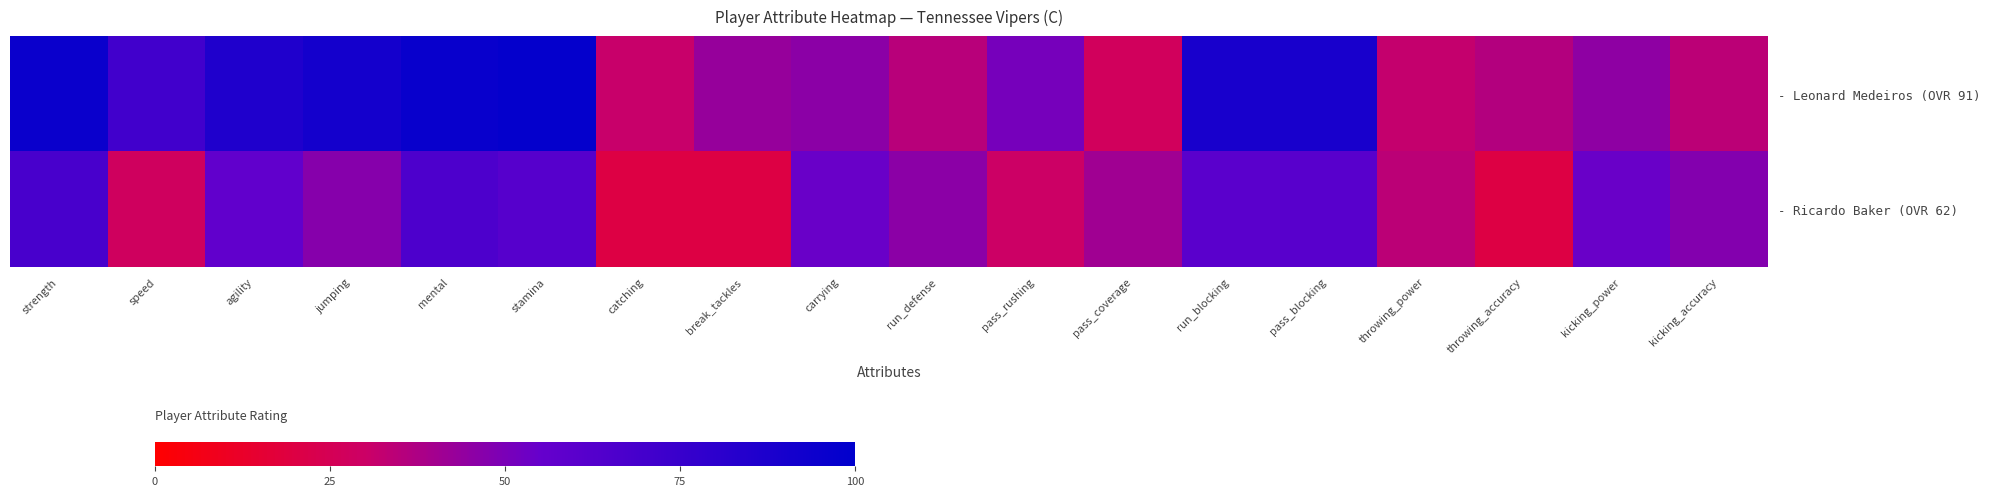

Which series has the largest range (max minus min)?

- Leonard Medeiros (OVR 91)